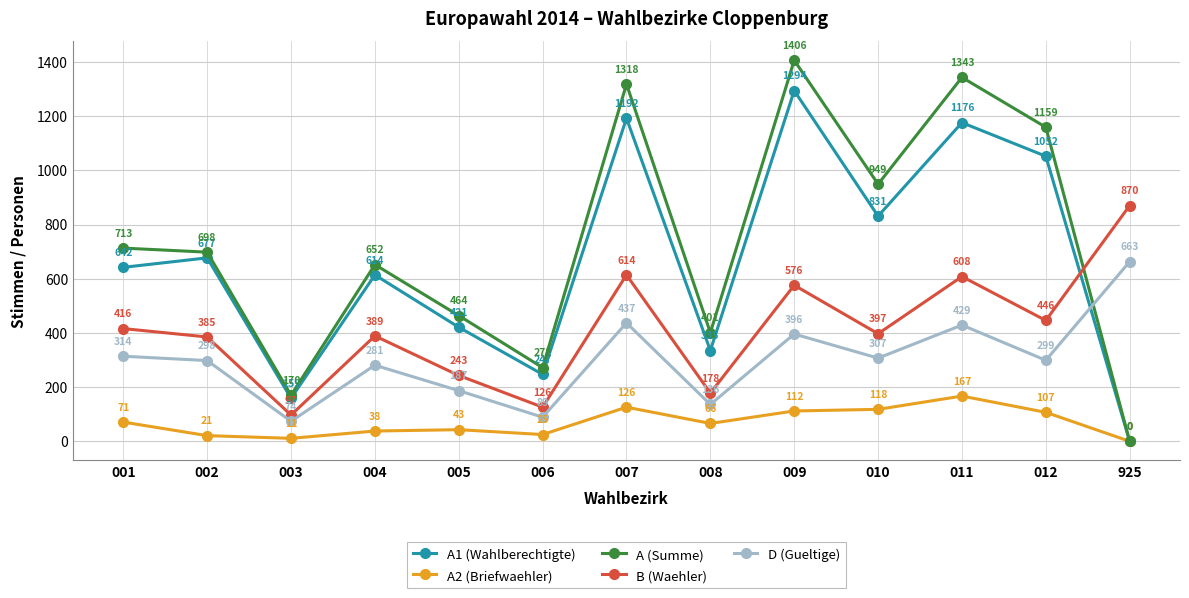

Which label corresponds to the largest value in the chart?

009